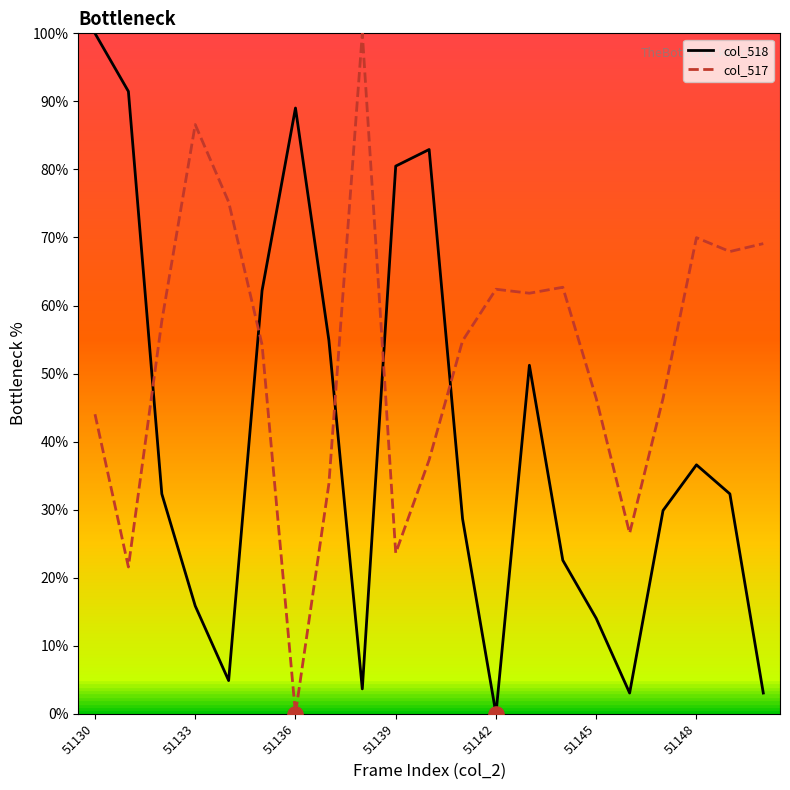

What are all the series names shown in the legend?

col_518, col_517